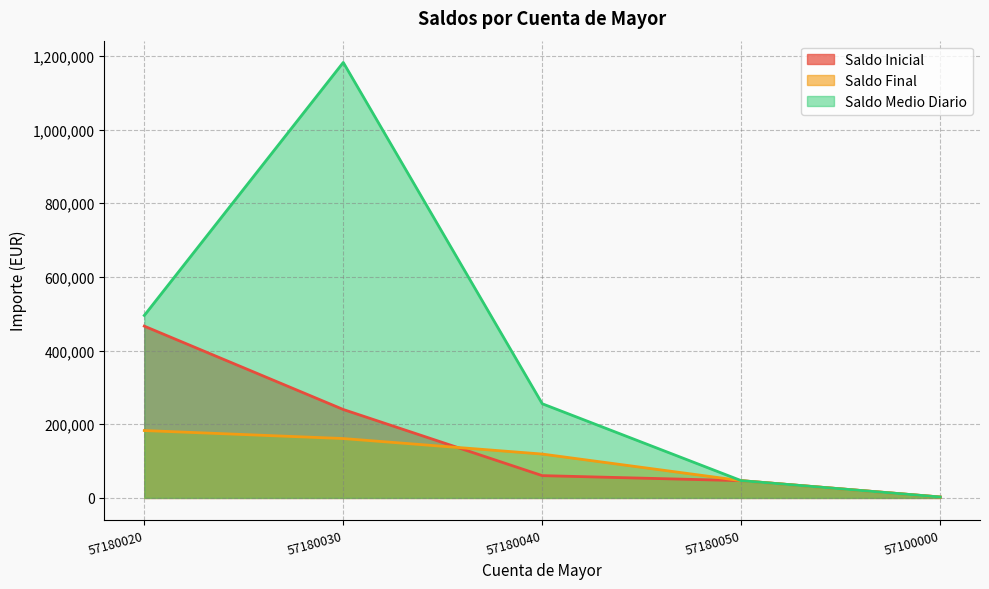

Between 57180050 and 57180040, which is larger?

57180040